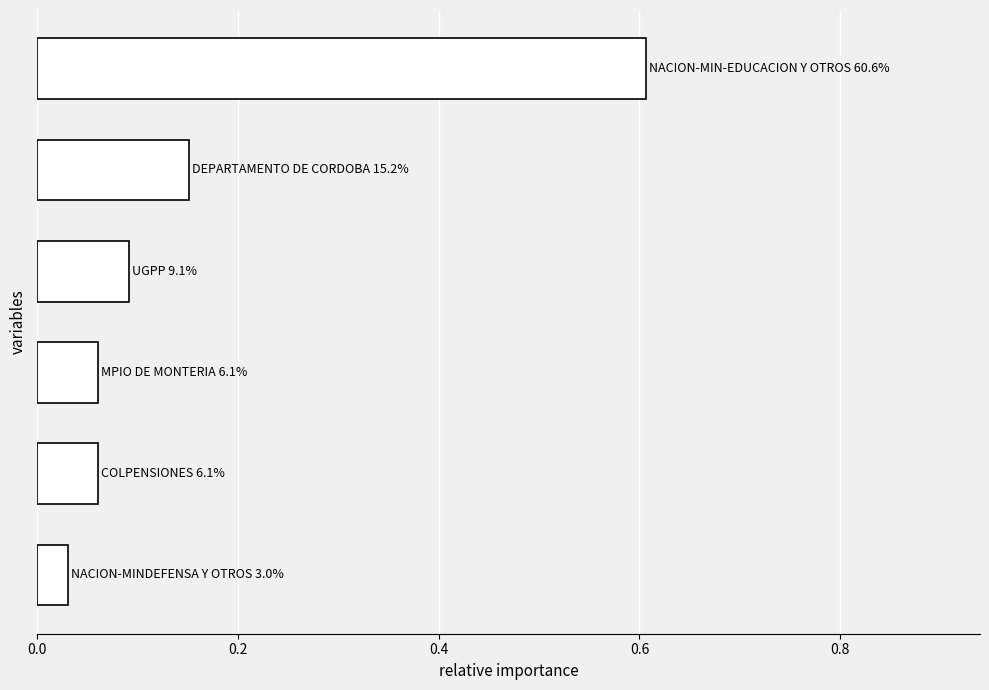

What is the sum of all values?

1.0